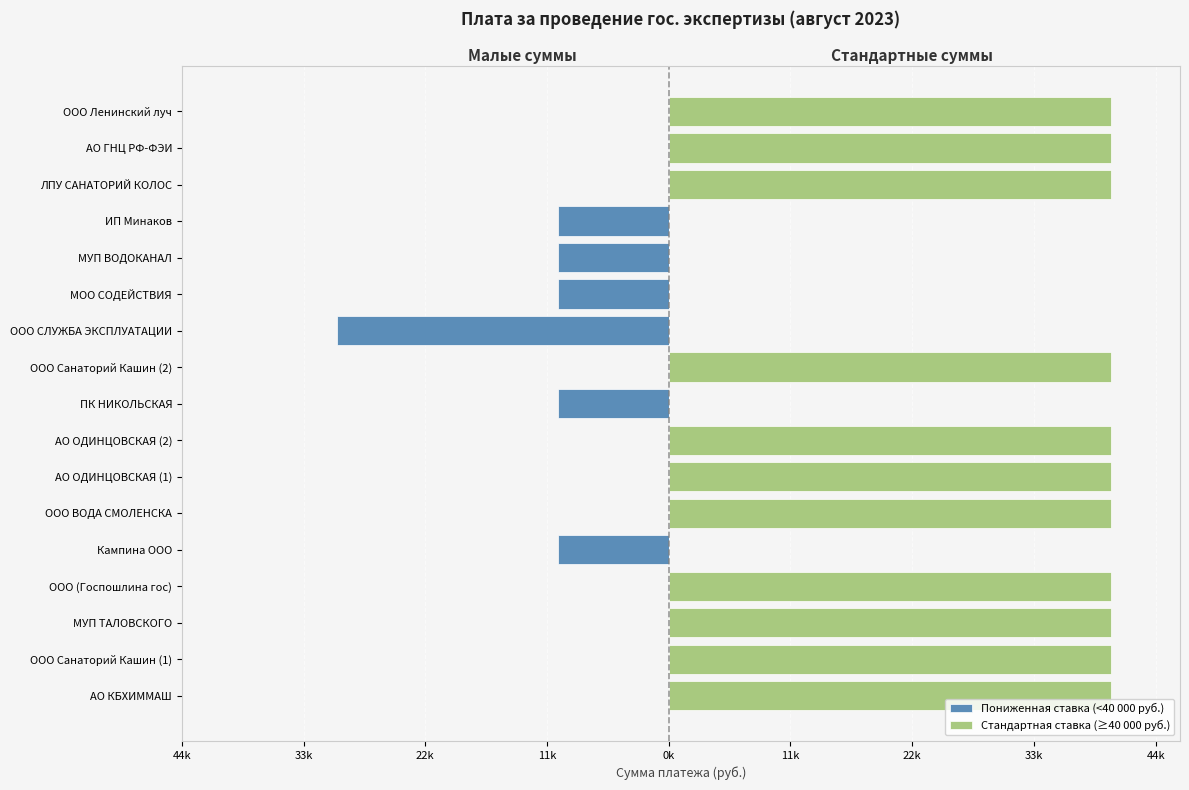

What is the total value across all series at ИП Минаков?

-10000